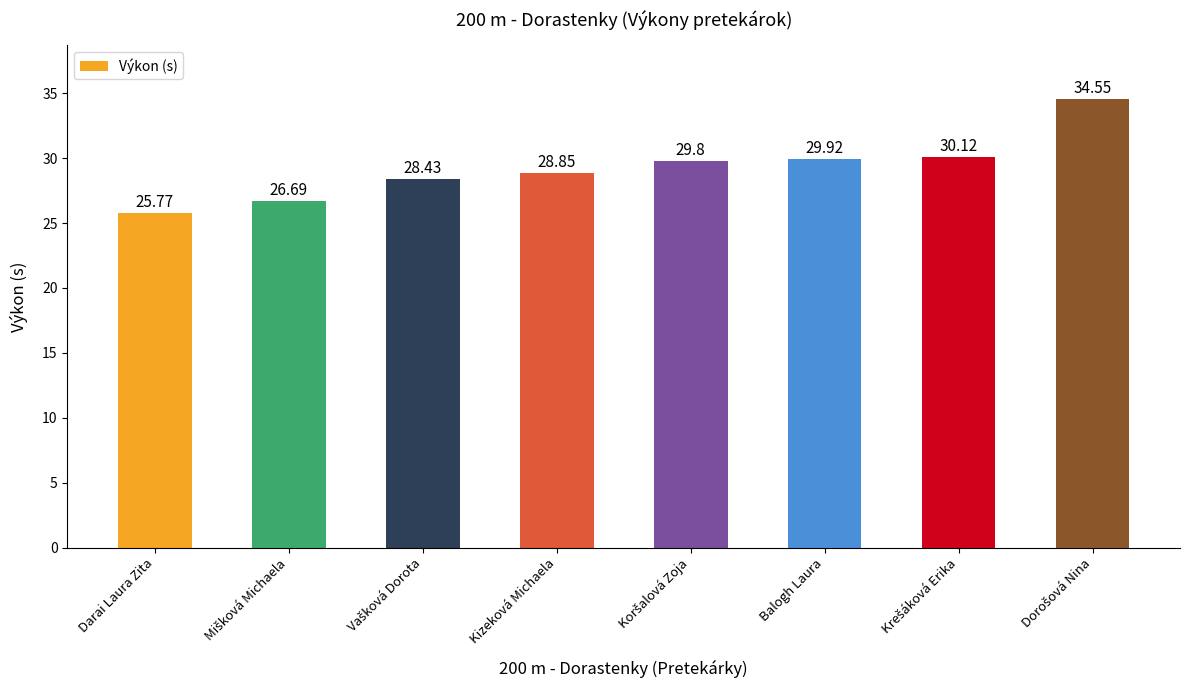

What position from the right is Kizeková Michaela?

5